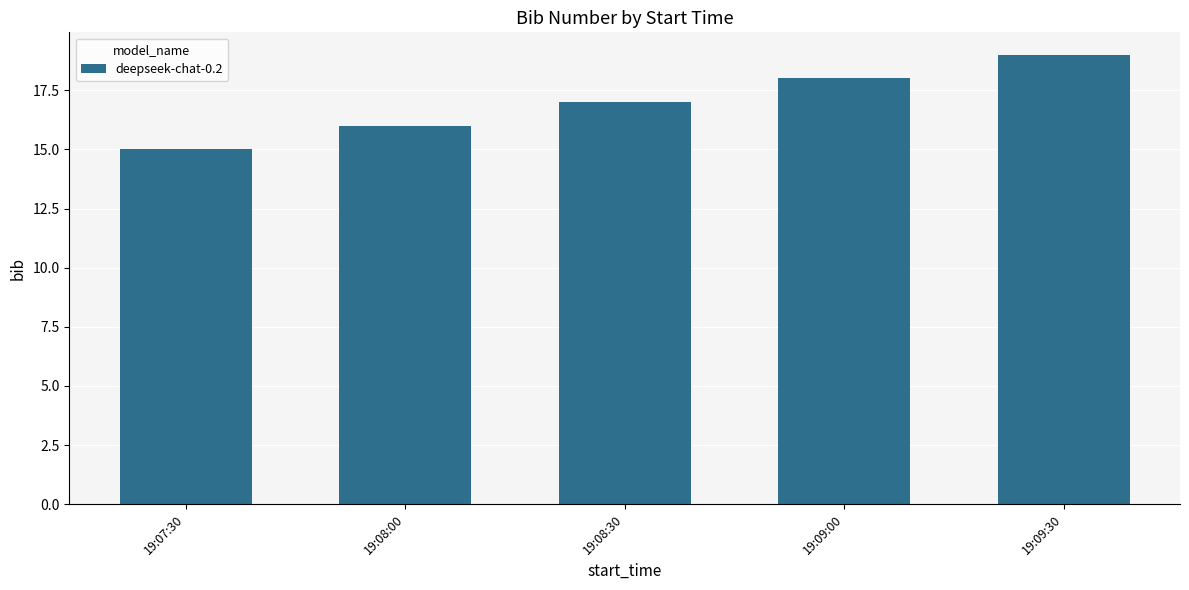

What is the label of the 5th bar from the left?

19:09:30